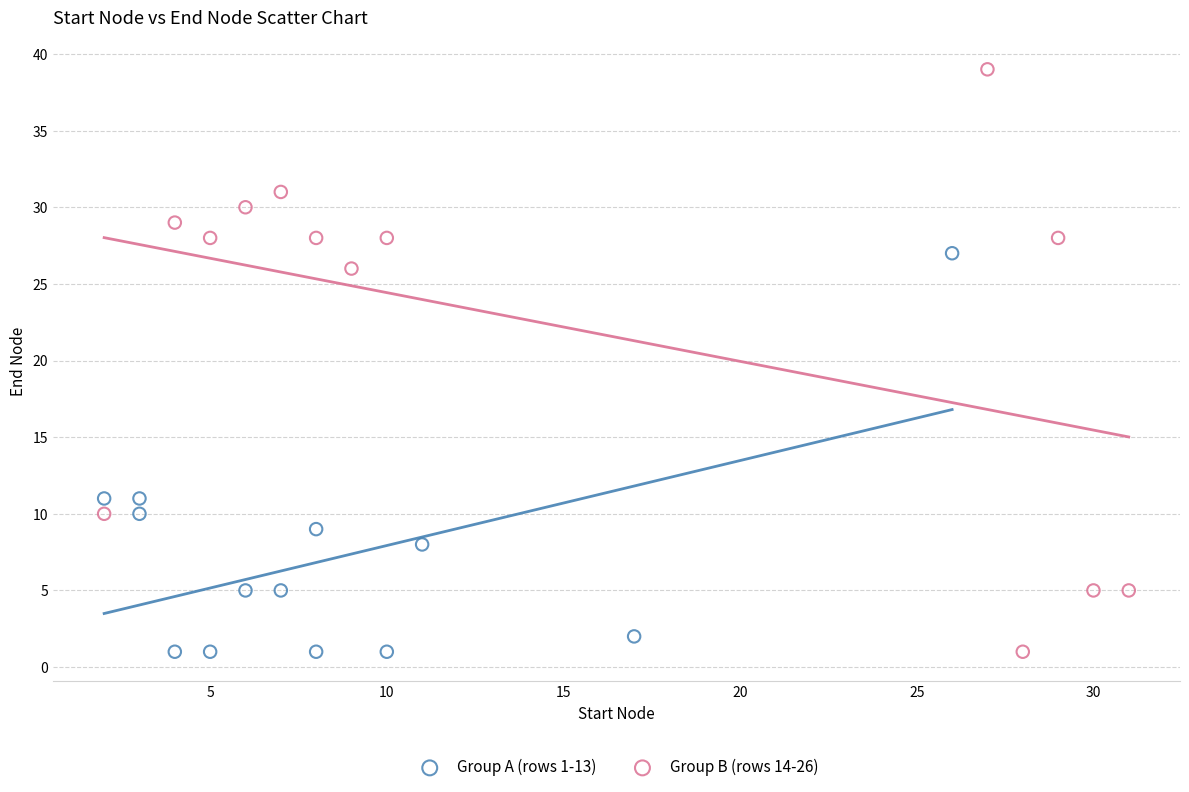

Which series has the largest Y range (max minus min)?

Group B (rows 14-26)